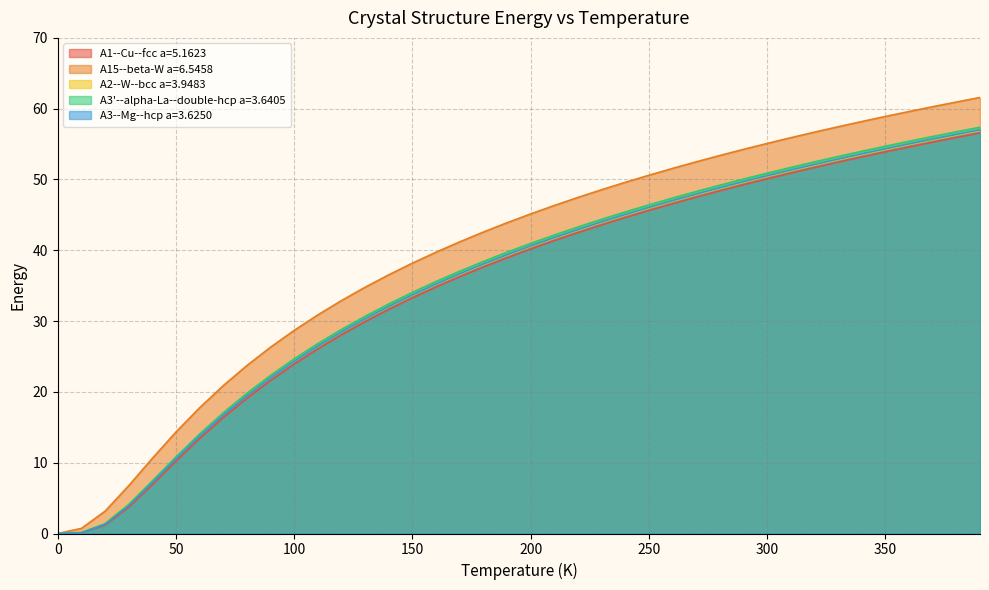

What is the label of the 31st point from the right?

90.0